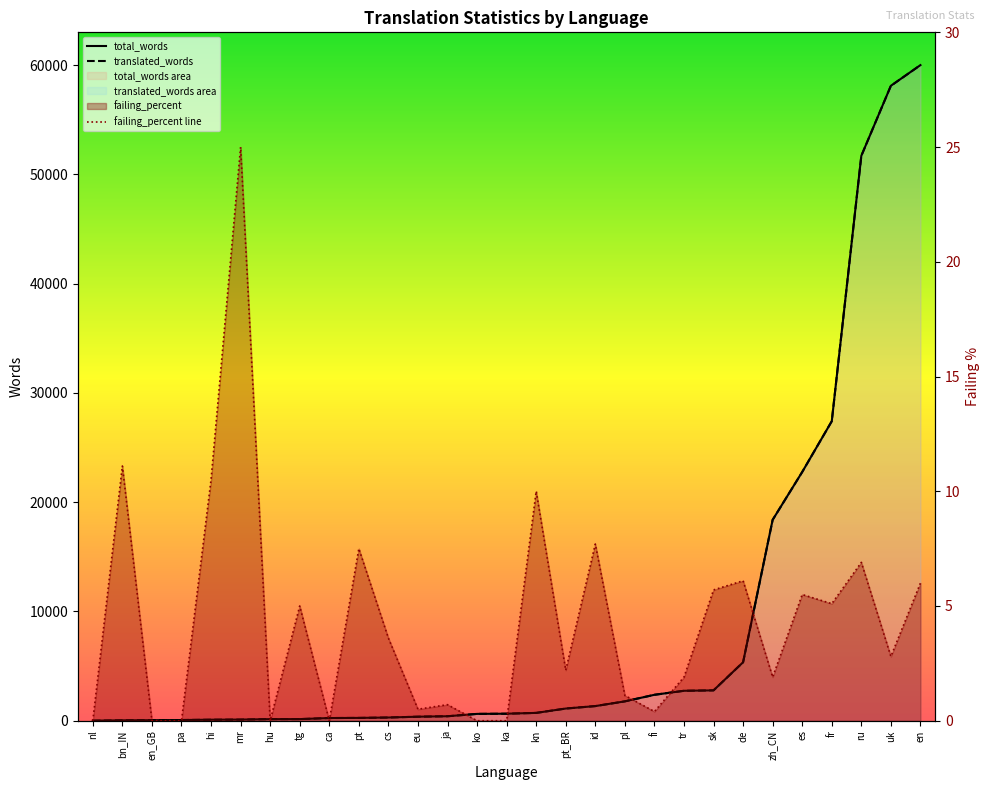

Which category has the lowest value in the total_words series?

nl